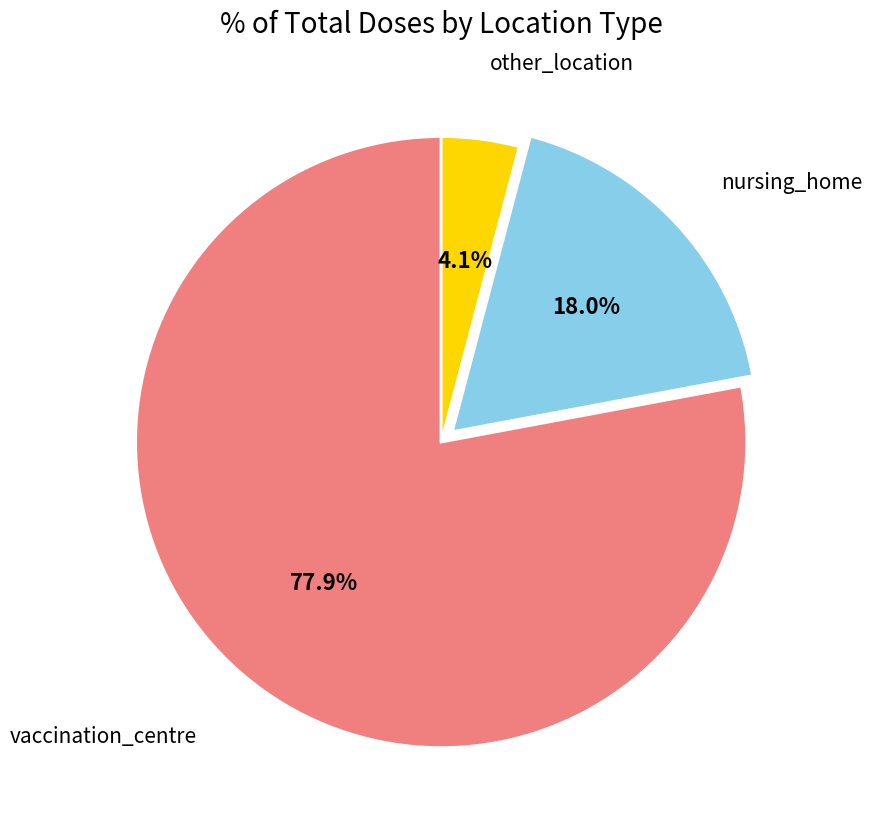

Does any single category account for the majority?

Yes